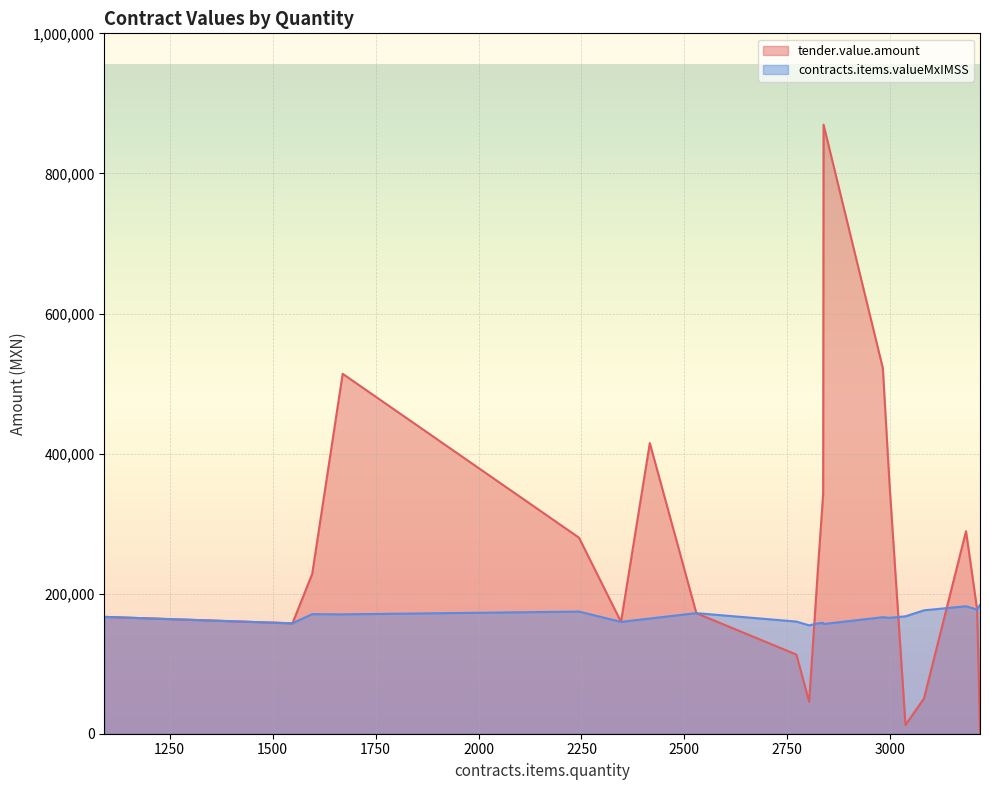

Rank the series by their maximum value, from lowest to highest.

contracts.items.valueMxIMSS, tender.value.amount